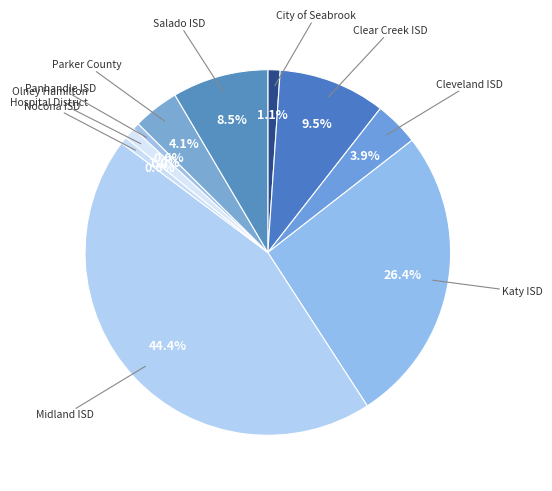

Which slice is the largest?

Midland ISD